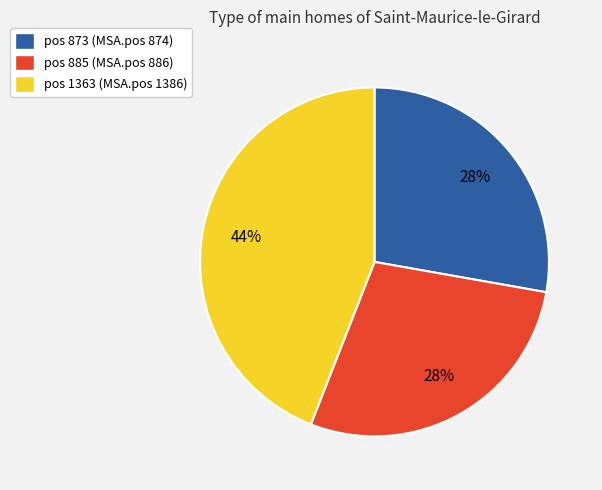

Which slice is the largest?

pos 1363 (MSA.pos 1386)